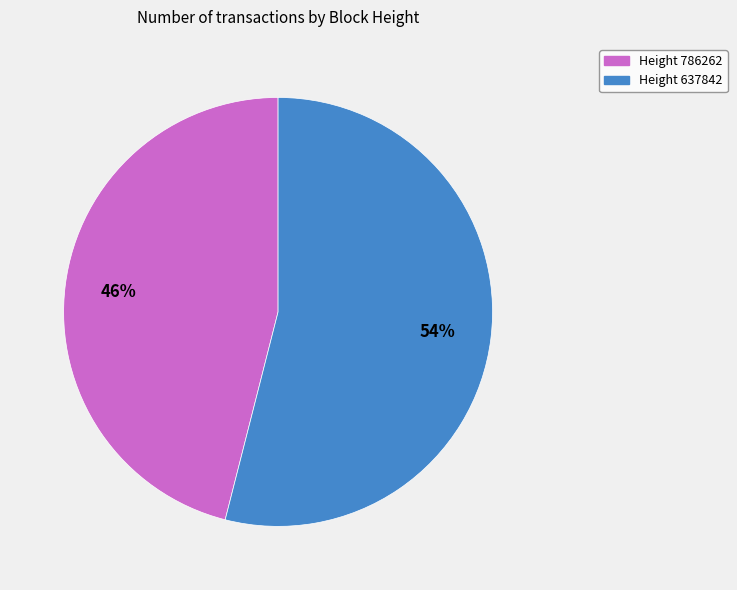

Is there any slice that represents more than half of the pie?

Yes